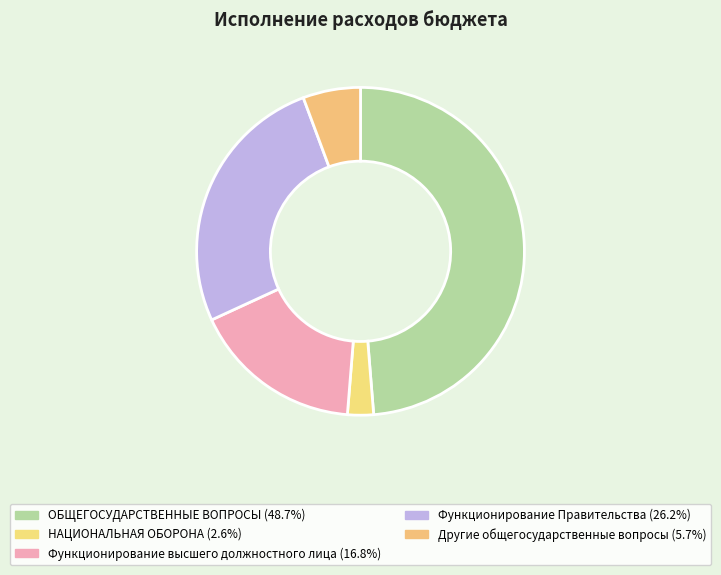

Is there a majority slice in this chart?

No